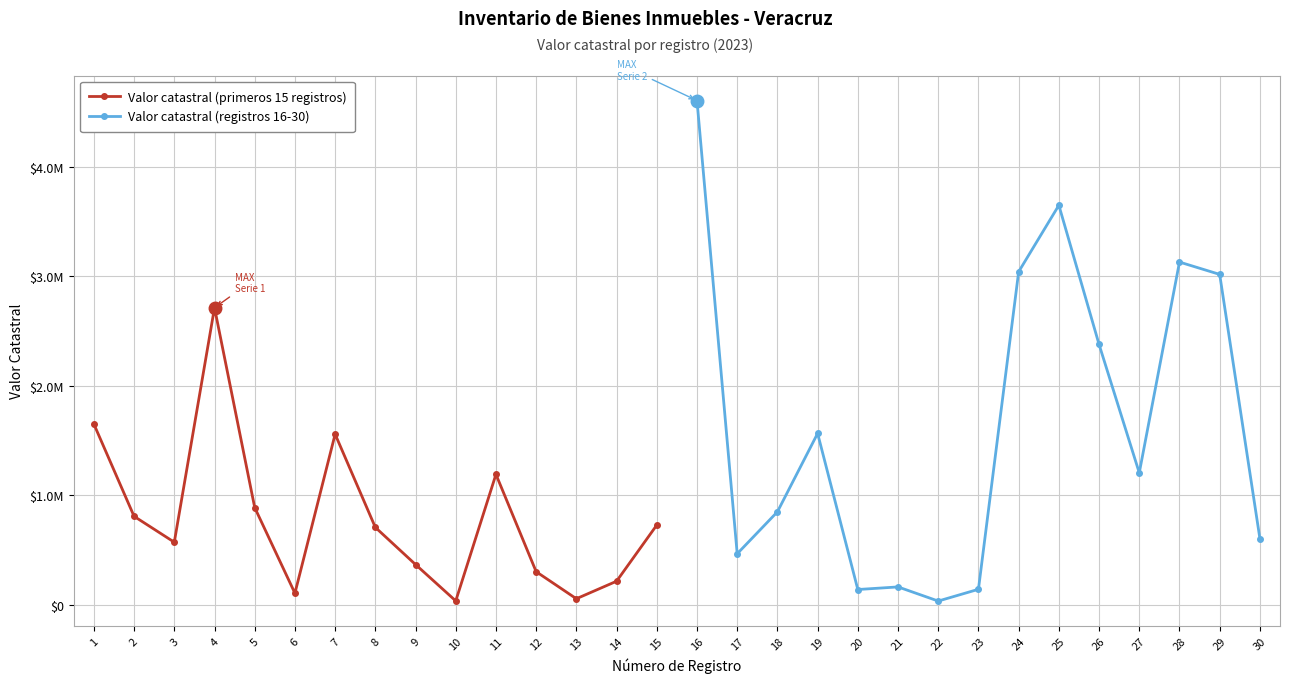

Is it true that Valor catastral (primeros 15 registros) equals 94729 at 13?

False